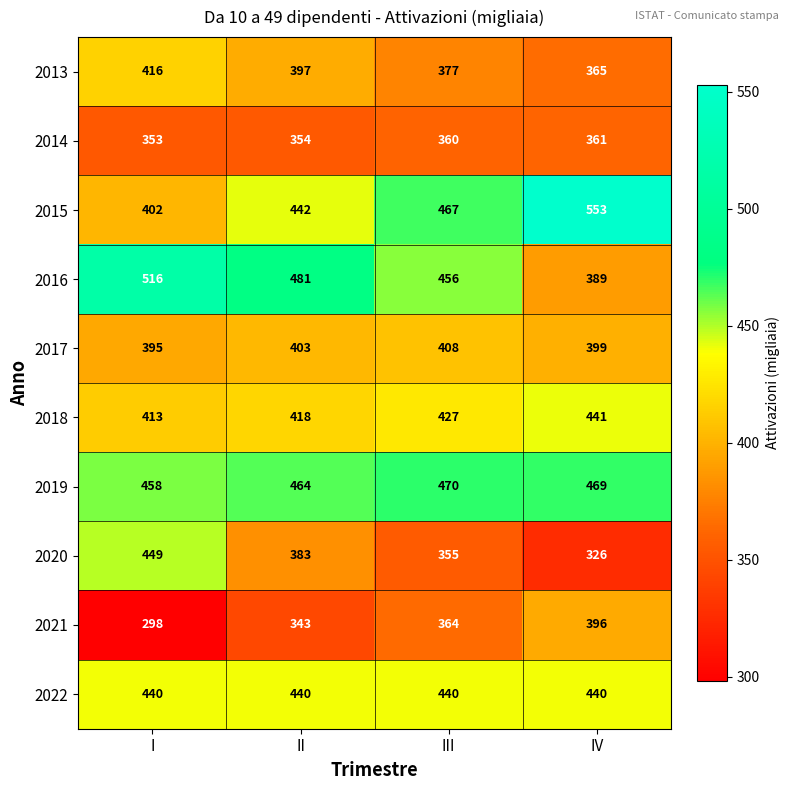

Between III and IV, which series saw the biggest shift?

2015